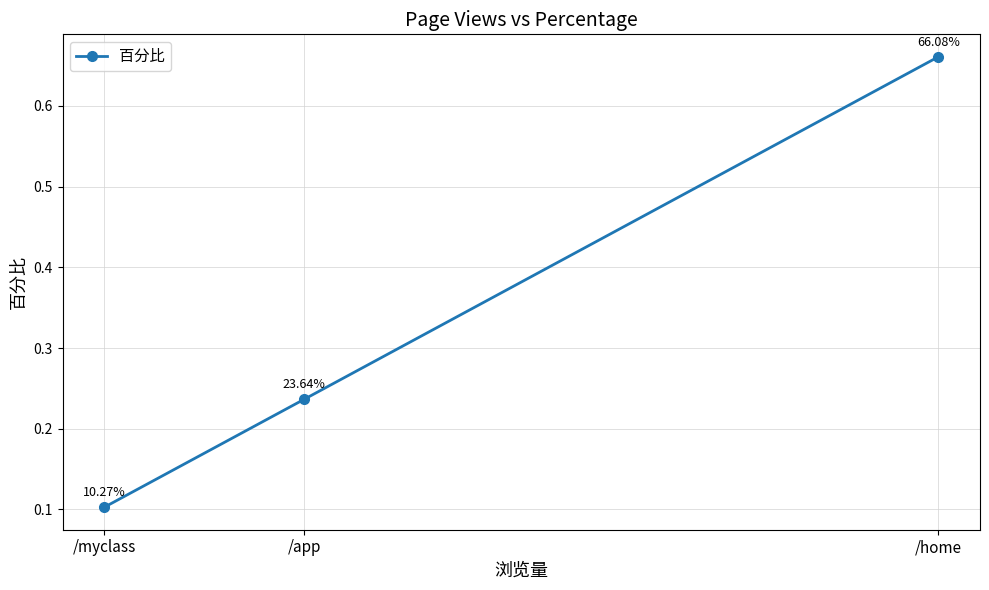

What is the change in value from /app to /myclass?

-0.1